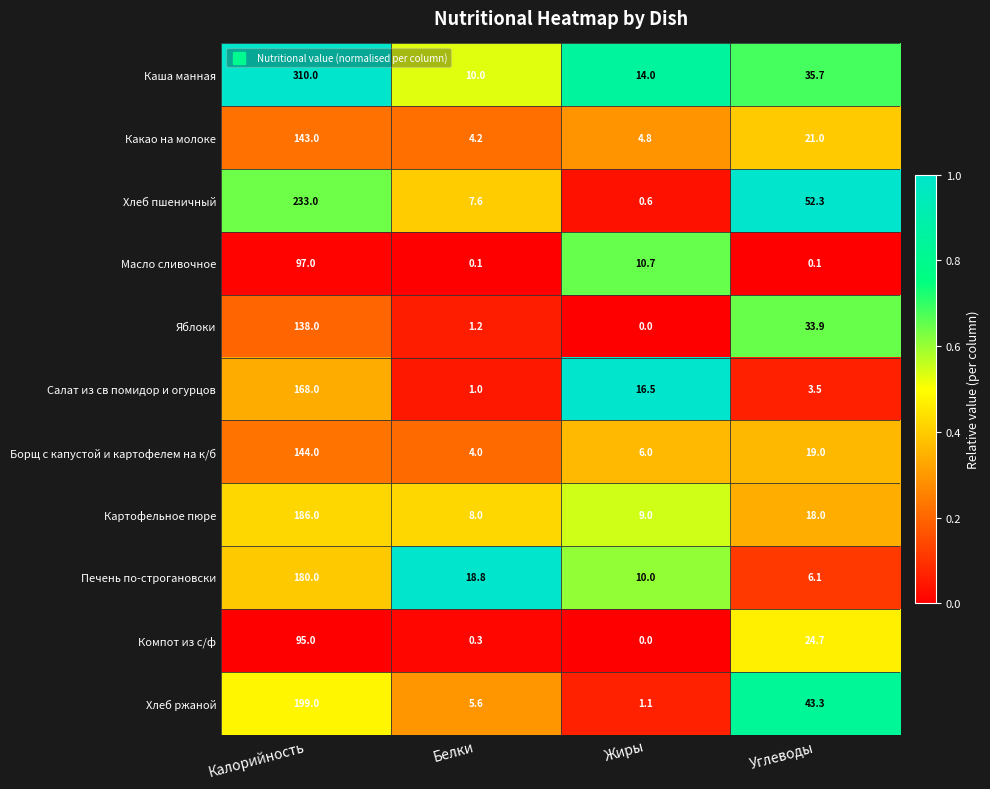

Rank the series by their maximum value, from highest to lowest.

Каша манная, Хлеб пшеничный, Хлеб ржаной, Картофельное пюре, Печень по-строгановски, Салат из св помидор и огурцов, Борщ с капустой и картофелем на к/б, Какао на молоке, Яблоки, Масло сливочное, Компот из с/ф